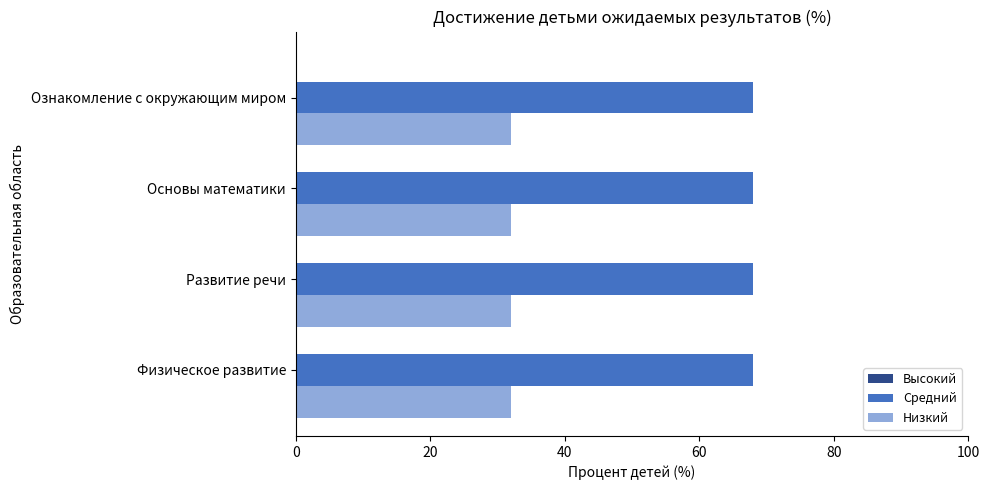

Is the value of Средний at Ознакомление с окружающим миром greater than the value of Низкий at Физическое развитие?

Yes